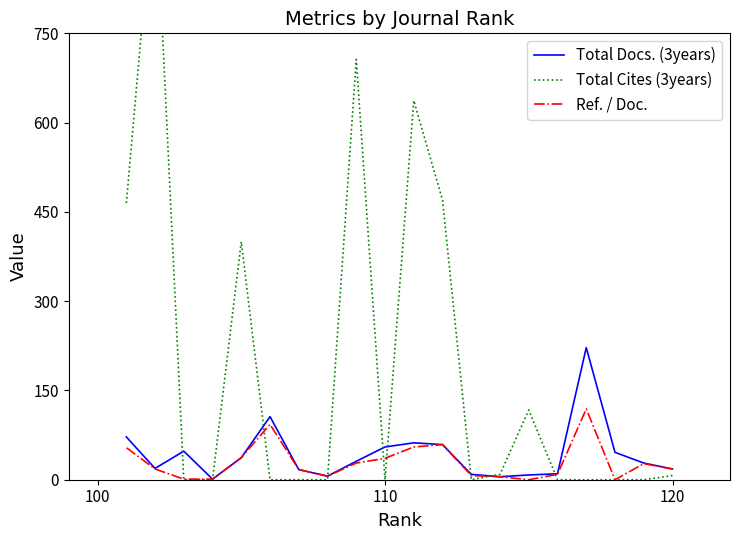

How many lines are shown in the chart?

3